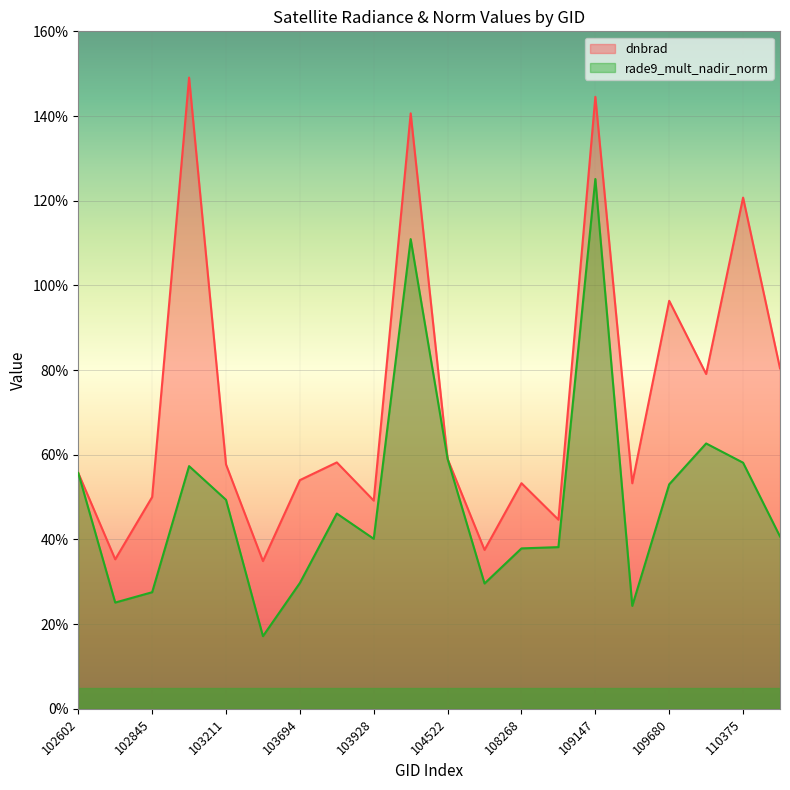

How many interior local peaks does the dnbrad series have?

7